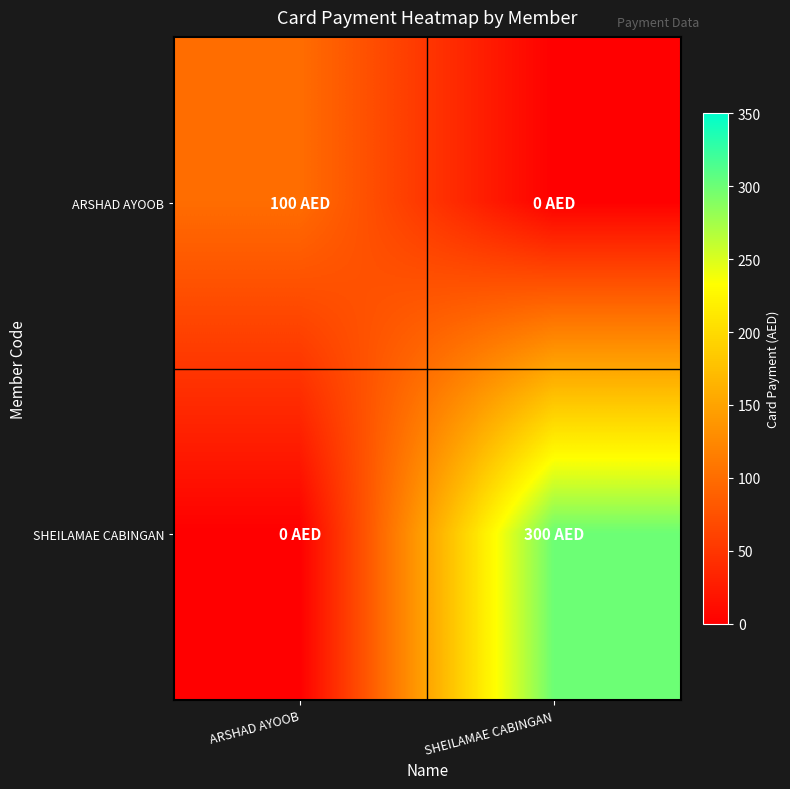

Which series has the largest total across all categories?

SHEILAMAE CABINGAN